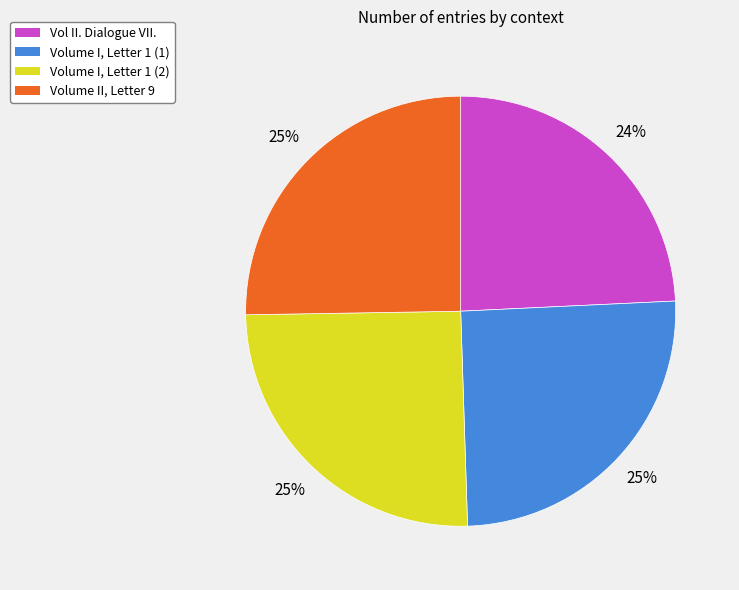

Approximately how many times larger is the value at Vol II. Dialogue VII. compared to Volume II, Letter 9?

1.0